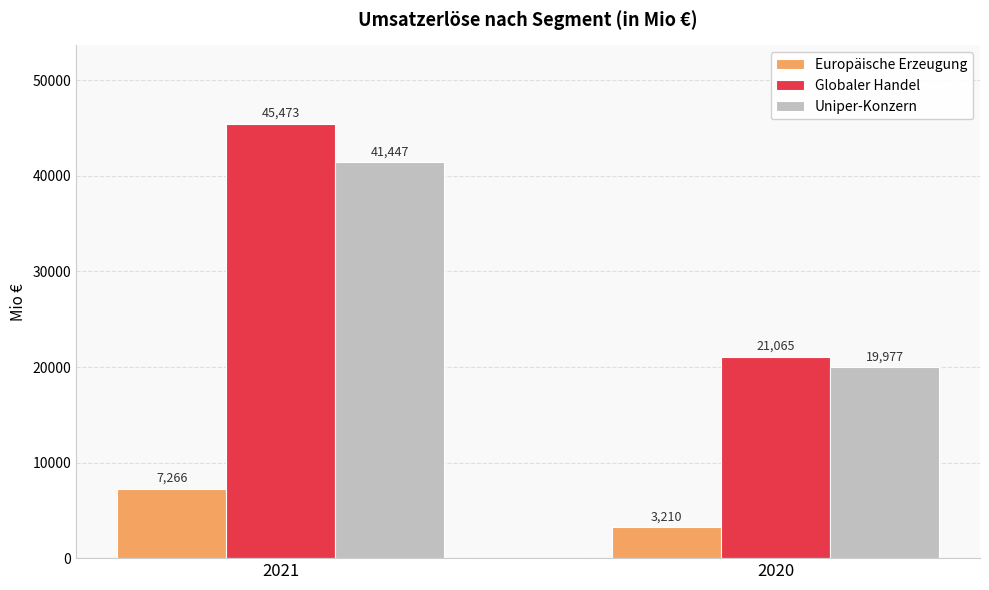

Reading left to right, what are all the values shown in this chart?

Europäische Erzeugung: 2021=7266	2020=3210
Globaler Handel: 2021=45473	2020=21065
Uniper-Konzern: 2021=41447	2020=19977